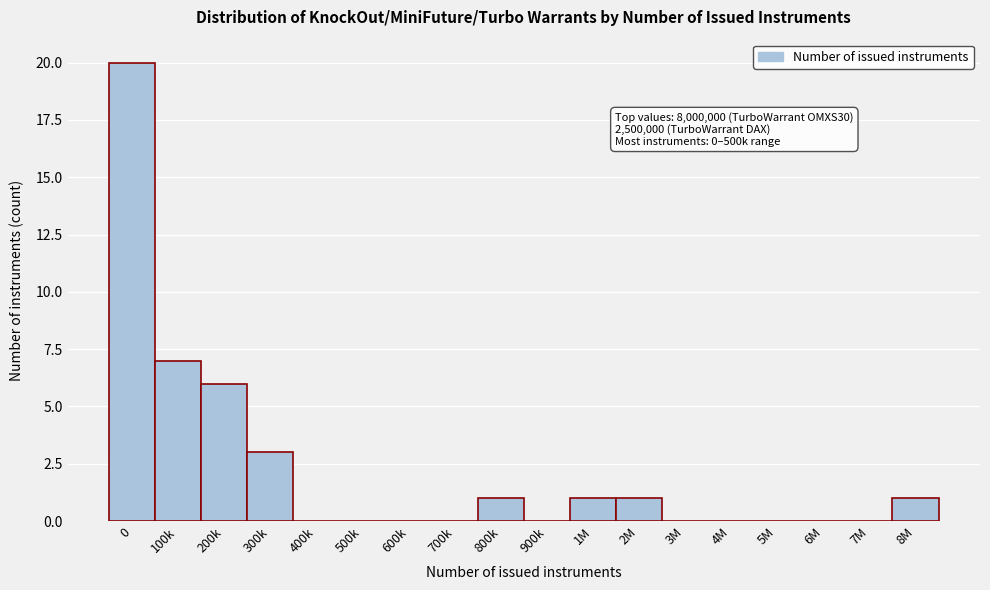

Reading right to left, transcribe all the data shown in this chart.

8M=1	7M=0	6M=0	5M=0	4M=0	3M=0	2M=1	1M=1	900k=0	800k=1	700k=0	600k=0	500k=0	400k=0	300k=3	200k=6	100k=7	0=20